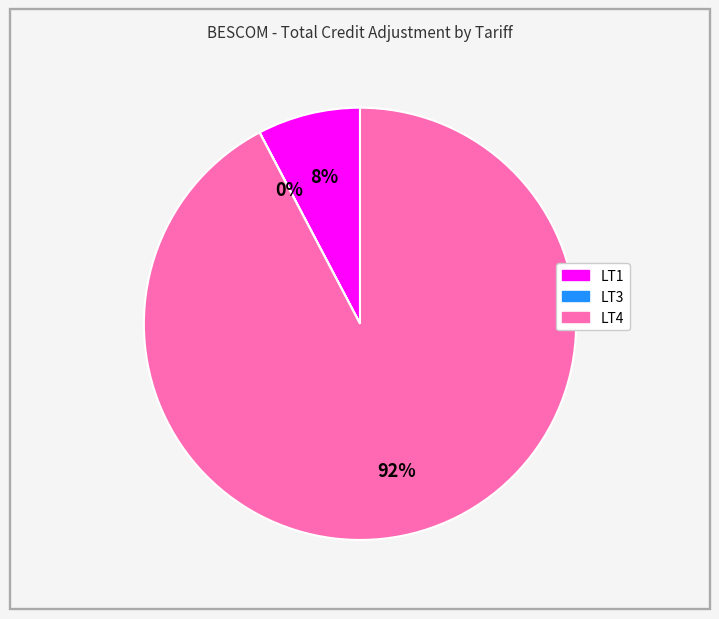

To the nearest percent, what is the average slice percentage?

33%